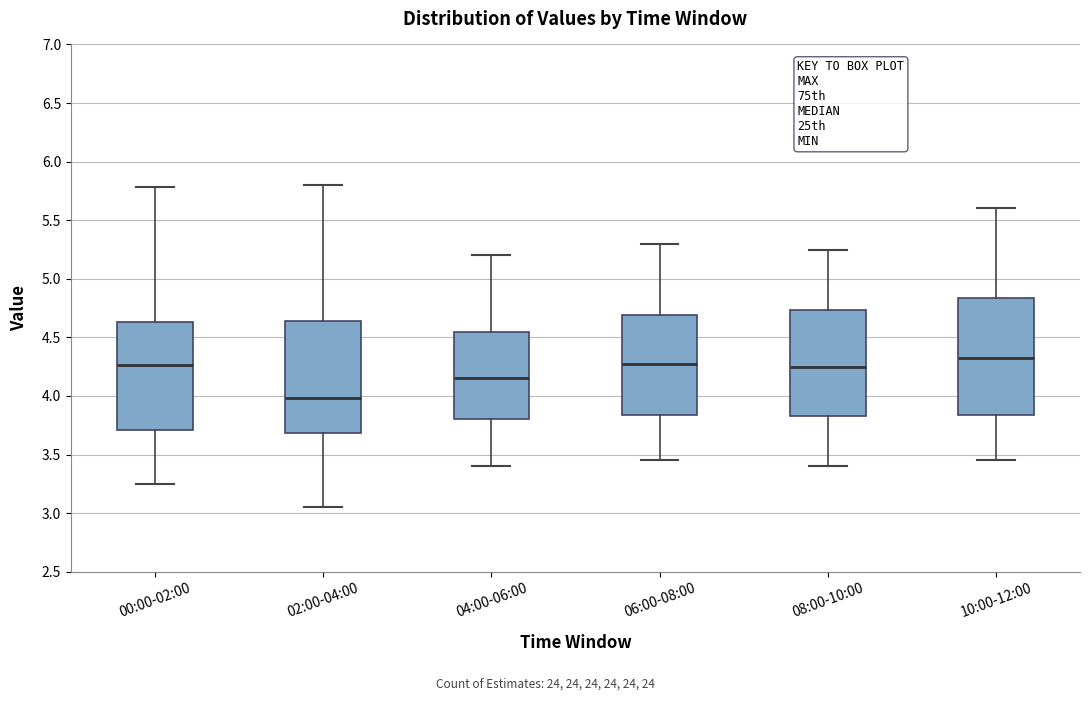

Reading left to right, transcribe this box plot: for each box, give where its median line is, the range the box spans, and where its two whiskers end, as read against the y-axis. The values are not printed on the chart, so give them approximately, as read against the axis.

00:00-02:00: median 4.25, box 3.70 to 4.65, whiskers 3.25 to 5.80
02:00-04:00: median 4.00, box 3.70 to 4.65, whiskers 3.05 to 5.80
04:00-06:00: median 4.15, box 3.80 to 4.55, whiskers 3.40 to 5.20
06:00-08:00: median 4.30, box 3.85 to 4.70, whiskers 3.45 to 5.30
08:00-10:00: median 4.25, box 3.85 to 4.75, whiskers 3.40 to 5.25
10:00-12:00: median 4.35, box 3.85 to 4.85, whiskers 3.45 to 5.60